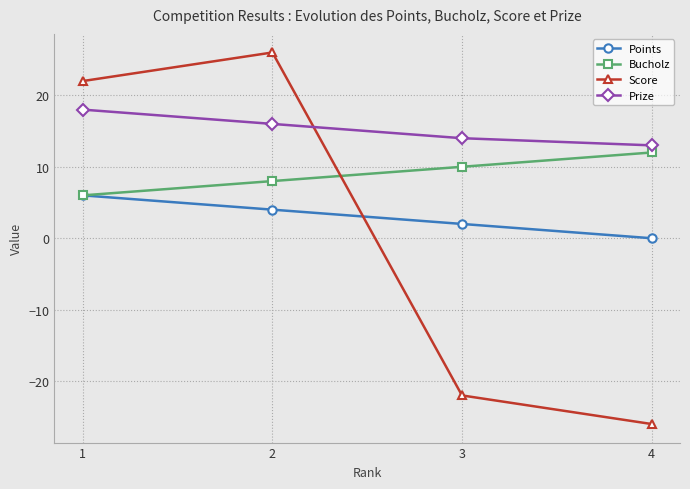

The Score series shows -26 at 4. True or false?

True